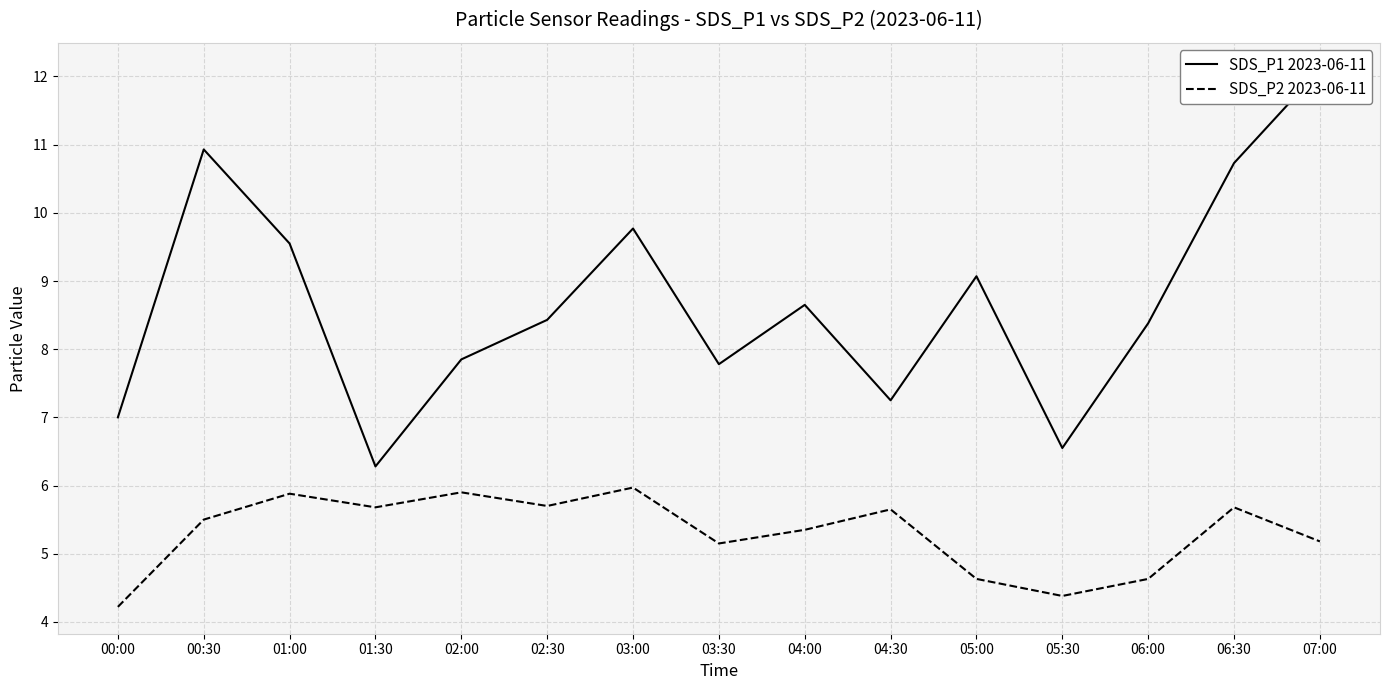

True or false: SDS_P2 2023-06-11 has more than 1 interior local peaks.

True